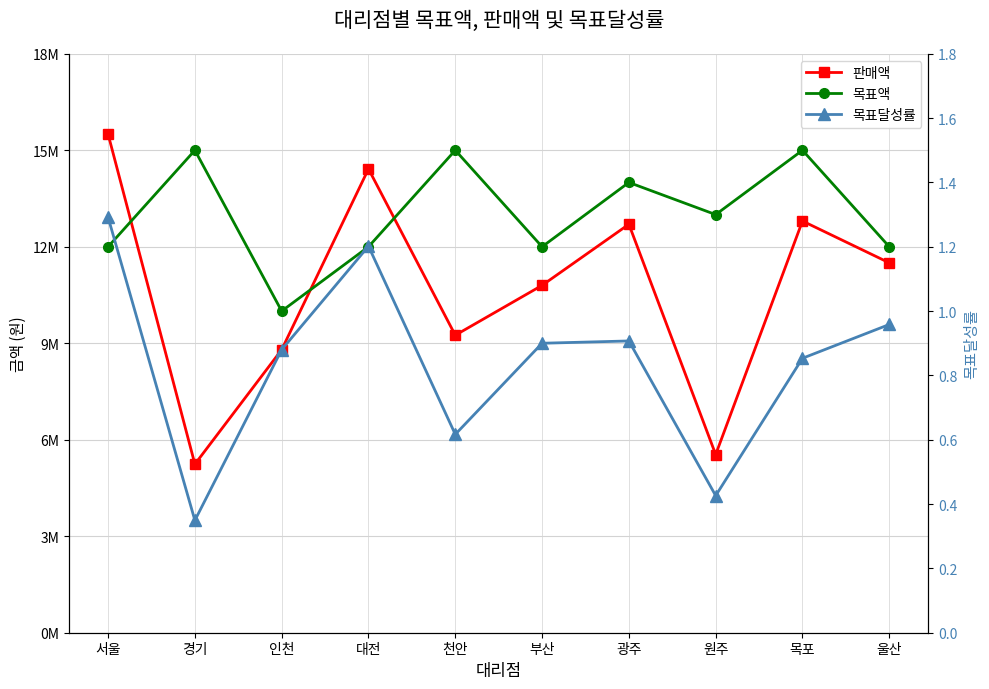

What is the maximum value shown in the chart?

15500000.0